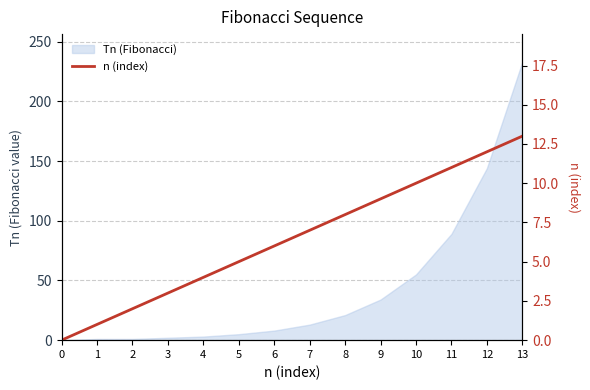

How many categories are shown in the chart?

14